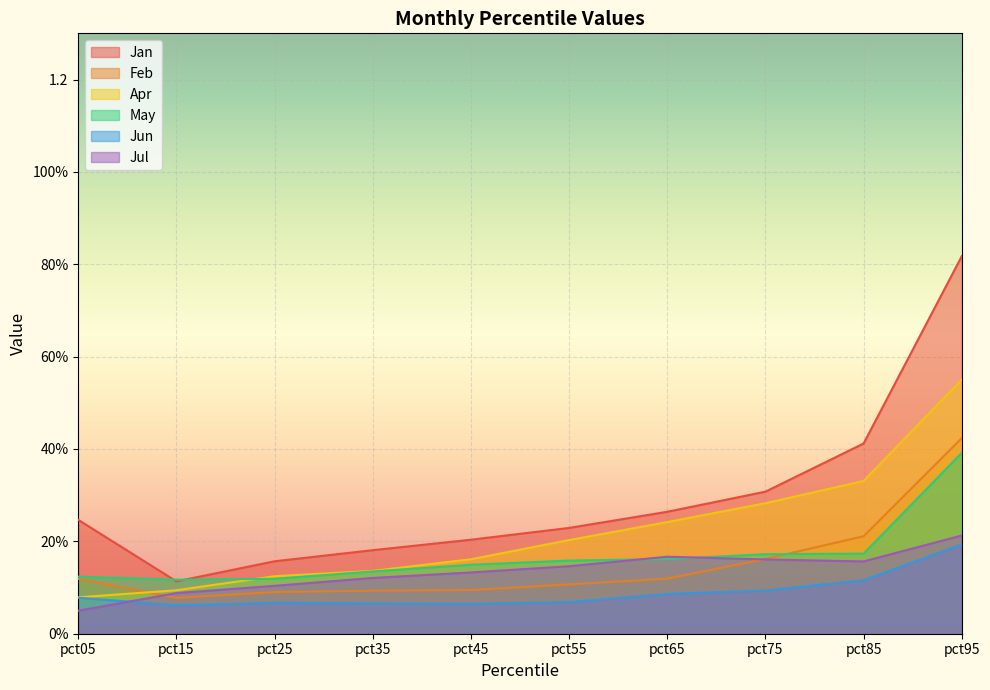

What is the difference between the highest and lowest values at pct25?

0.1